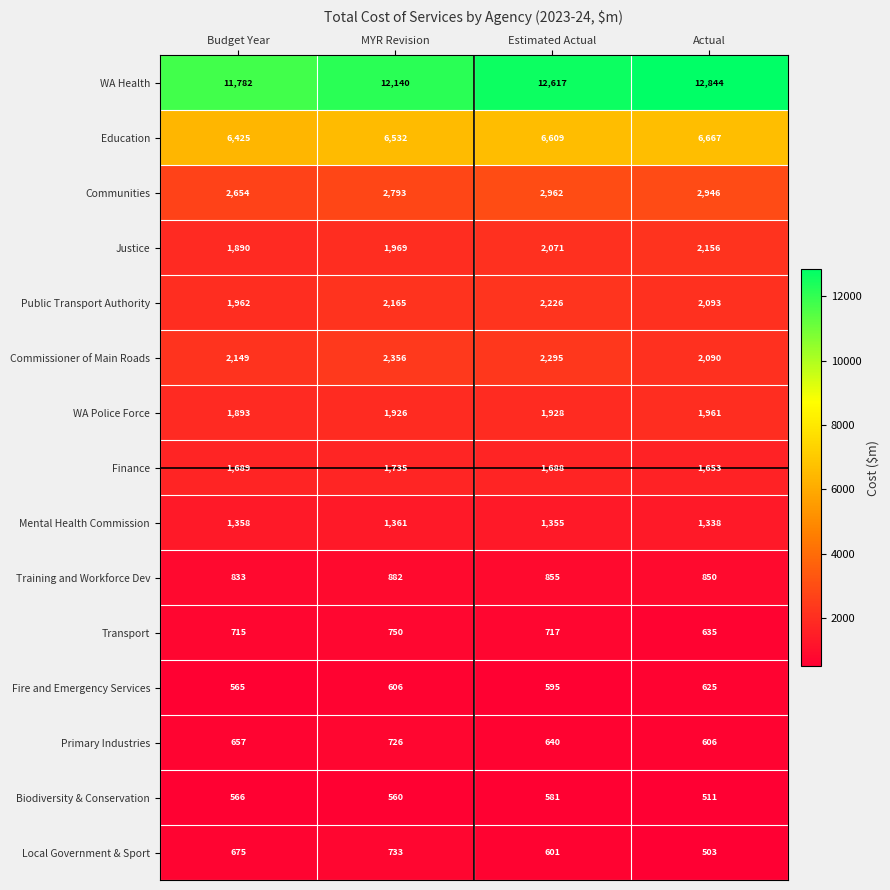

At which category is the sum across all series the highest?

Estimated Actual